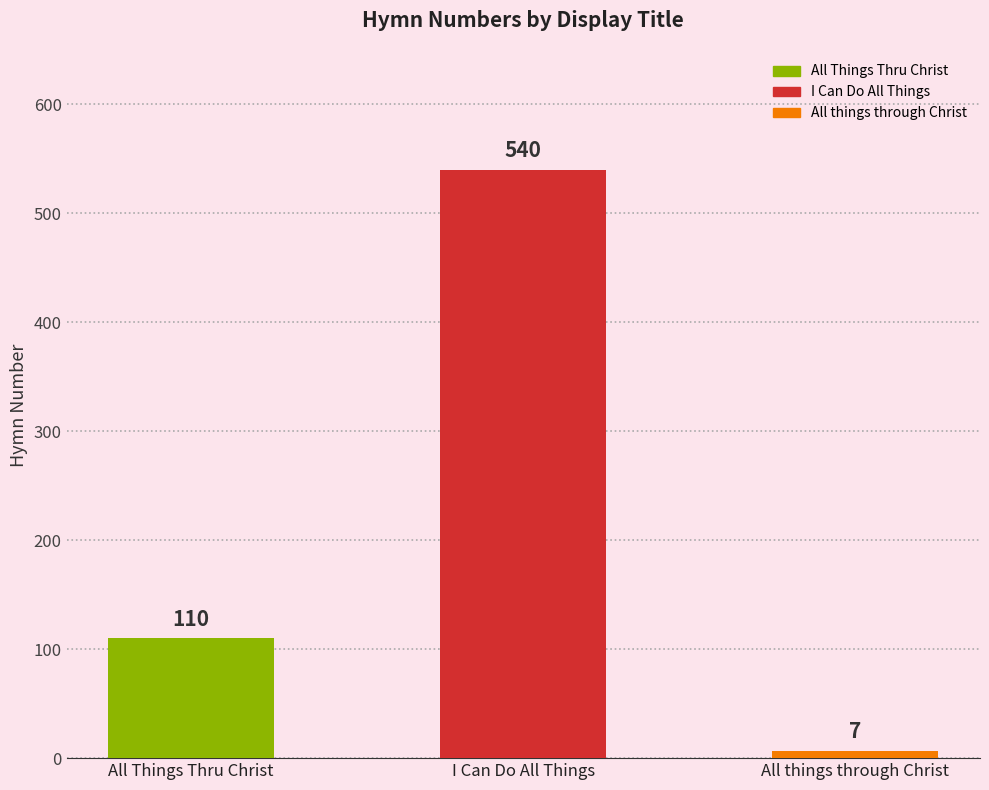

Reading left to right, extract all data points from this chart.

All Things Thru Christ=110	I Can Do All Things=540	All things through Christ=7